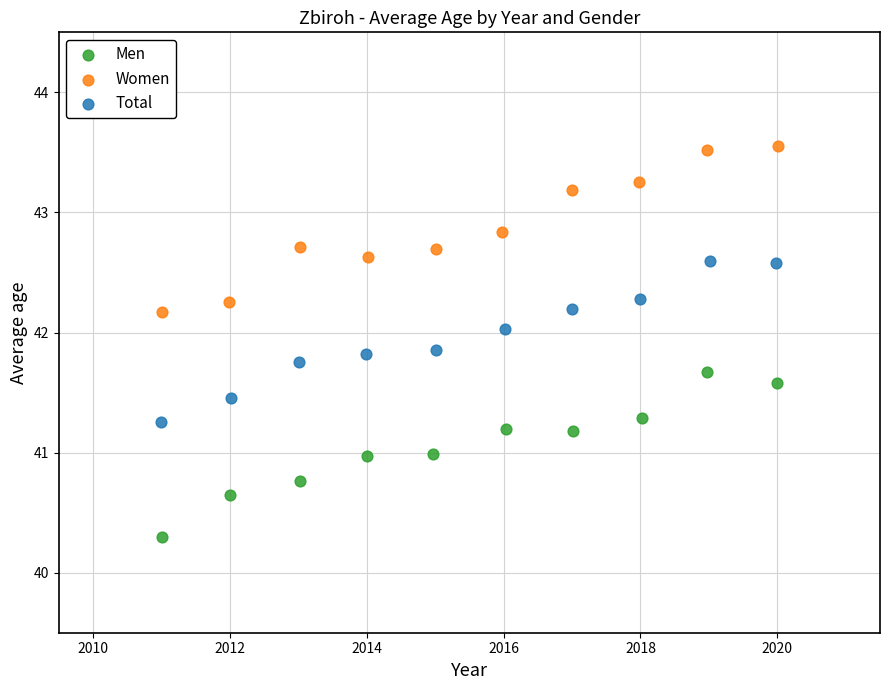

Which series reaches the minimum Y coordinate?

Men